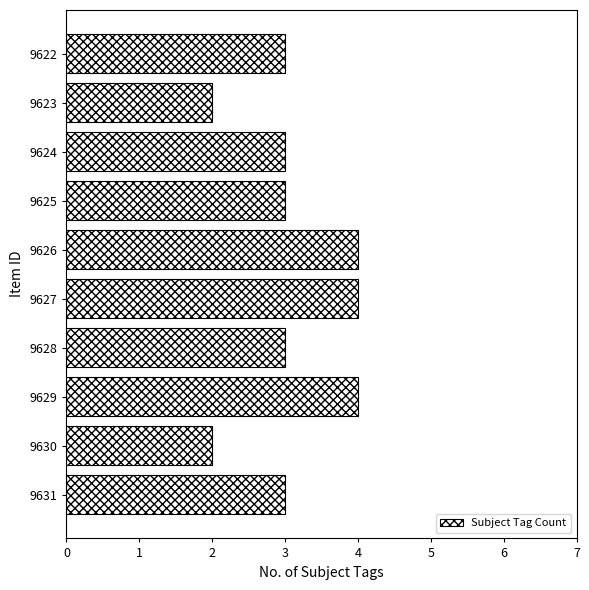

What is the change in value from 9631 to 9629?

+1